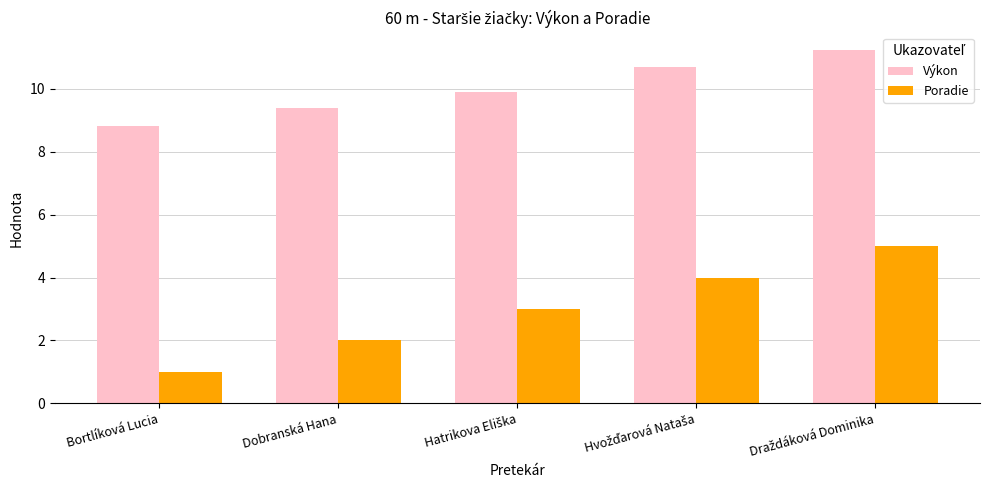

Which label corresponds to the smallest value in the chart?

Bortlíková Lucia